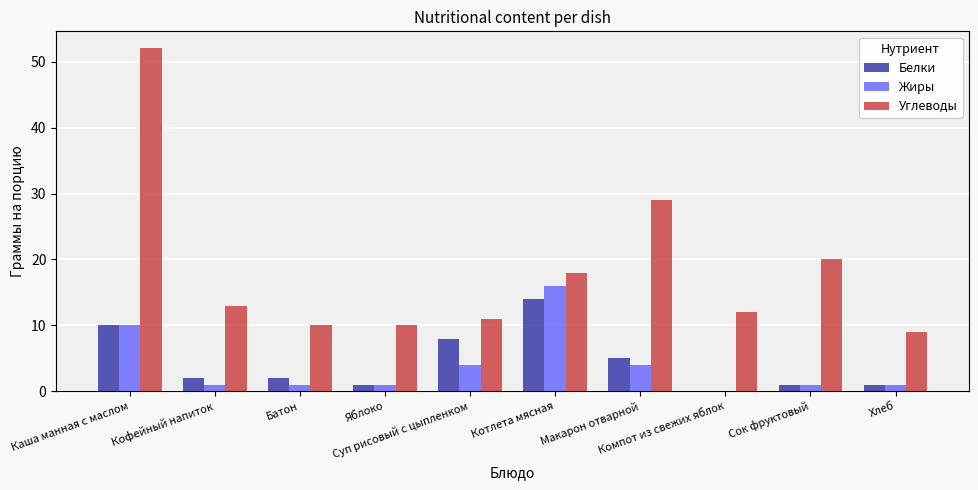

How many values in Белки are above zero?

9